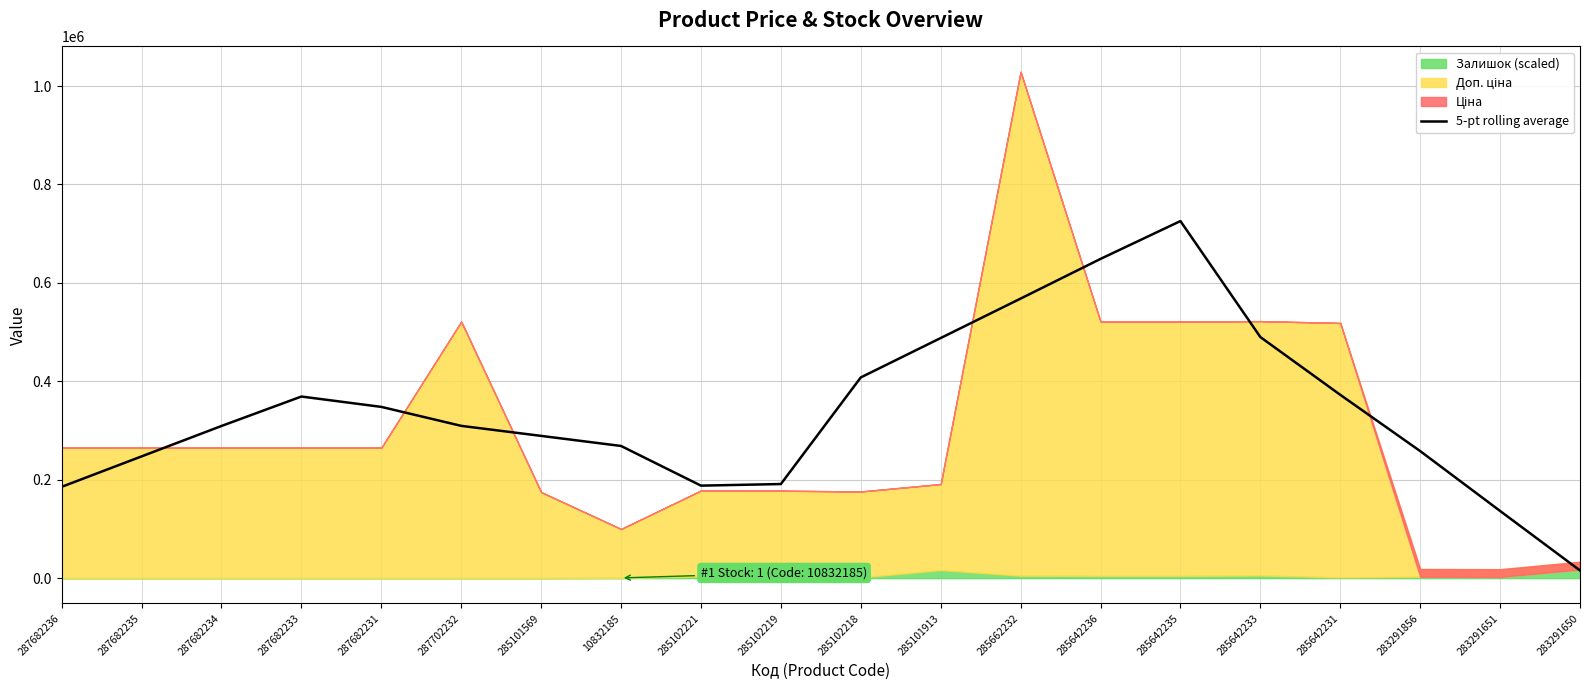

What is the smallest value displayed?

15557.7